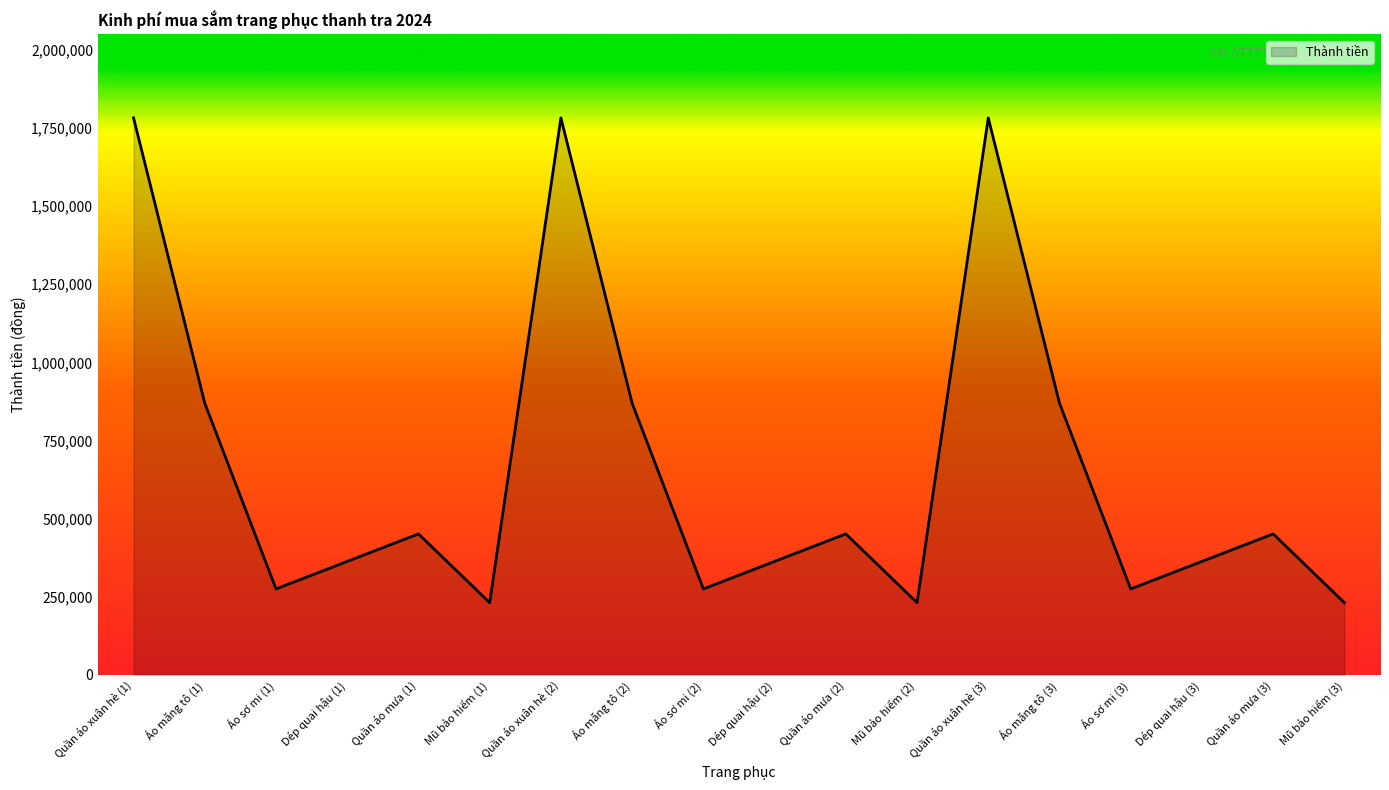

What is the difference between the maximum and minimum values?

1551000